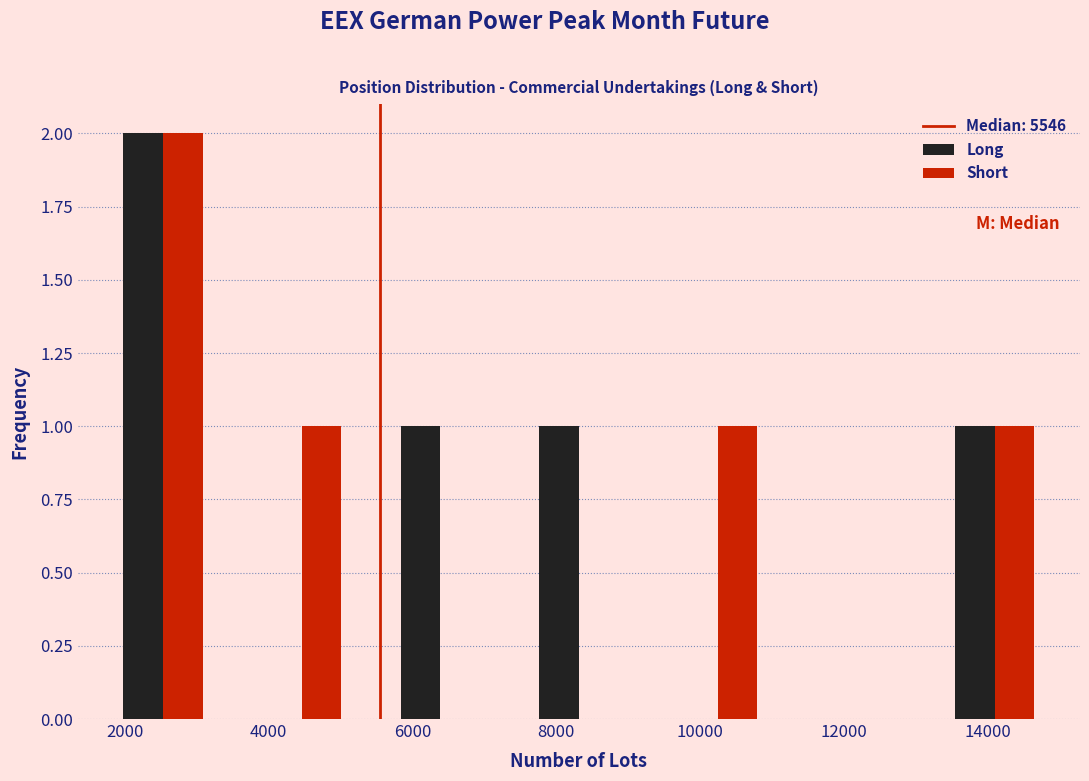

Reading left to right, transcribe this chart: for each range on the x-axis, give the height of each series' bar. Neither the bar edges nor the heights are printed on the chart, so give them approximately, as read against the axes.

1600 to 3400: Long=2	Short=2
3400 to 5400: Long=0	Short=1
5400 to 7400: Long=1	Short=0
7400 to 9200: Long=1	Short=0
9200 to 11200: Long=0	Short=1
11200 to 13200: Long=0	Short=0
13200 to 15000: Long=1	Short=1